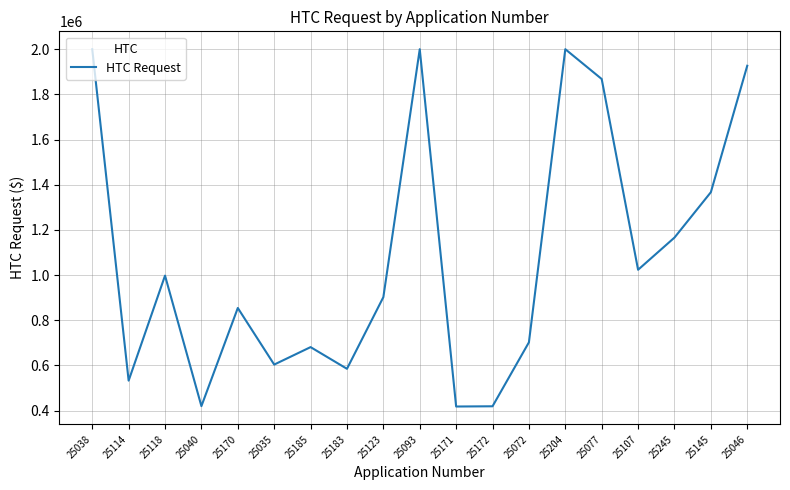

Does the chart display data point markers on the line(s)?

No